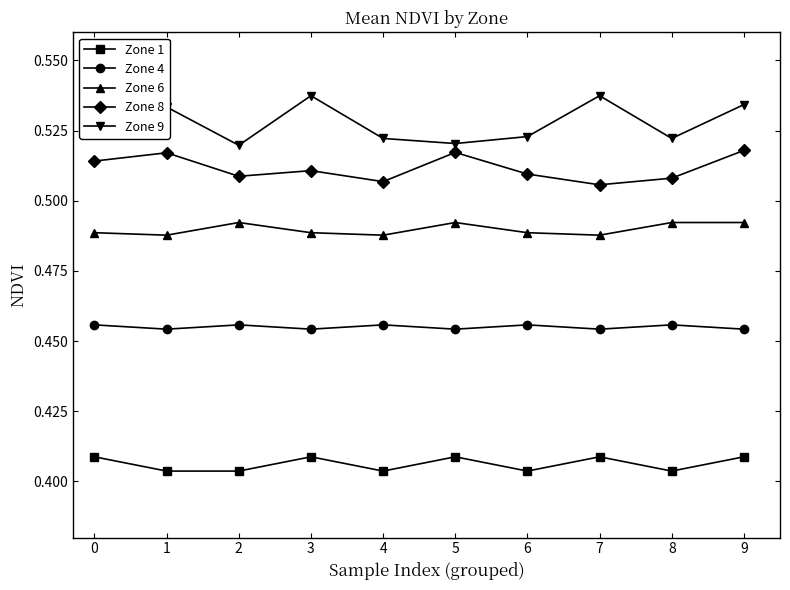

How many Zone 8 values are between 0 and 1?

10